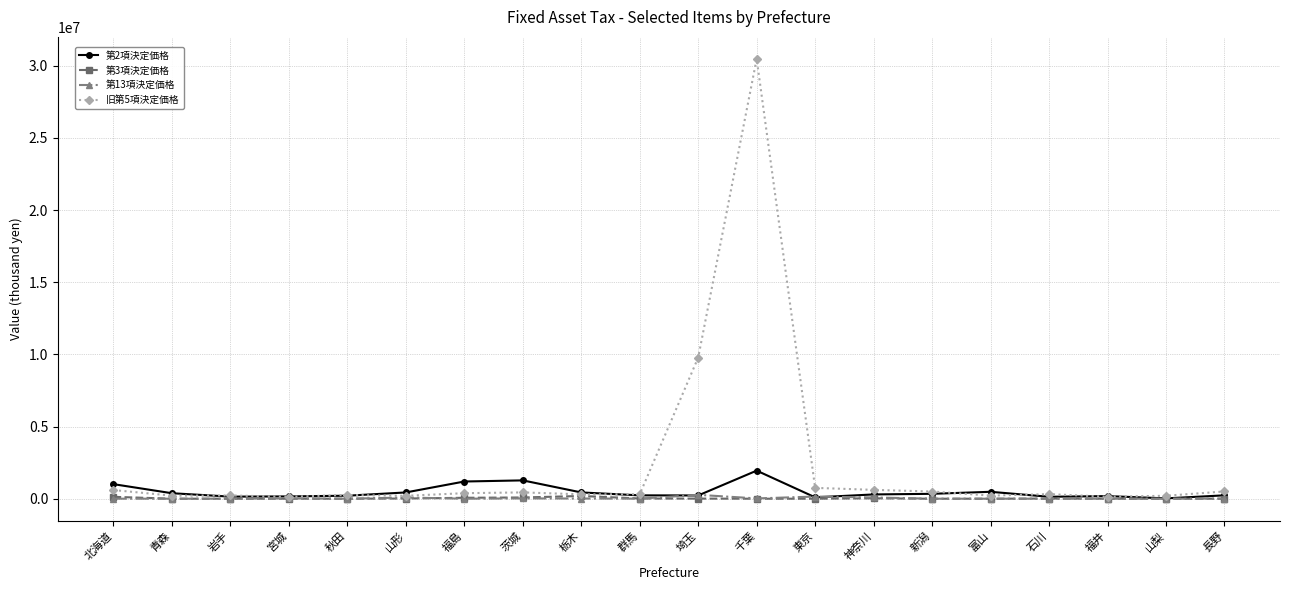

How many data points does each series have?

20